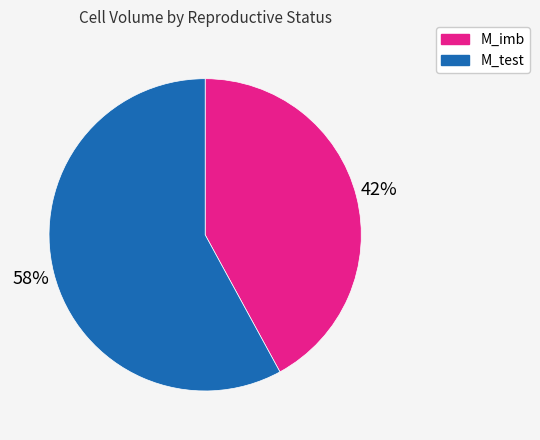

To the nearest percent, what is the difference between the largest and smallest slice percentages?

16%